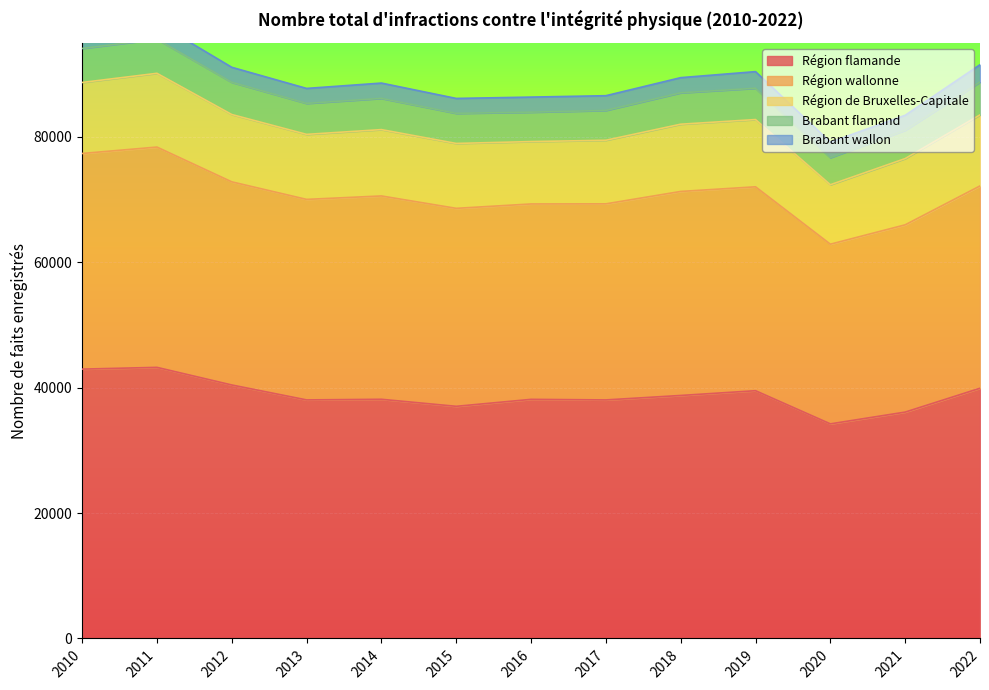

Does the chart display data point markers on the line(s)?

No